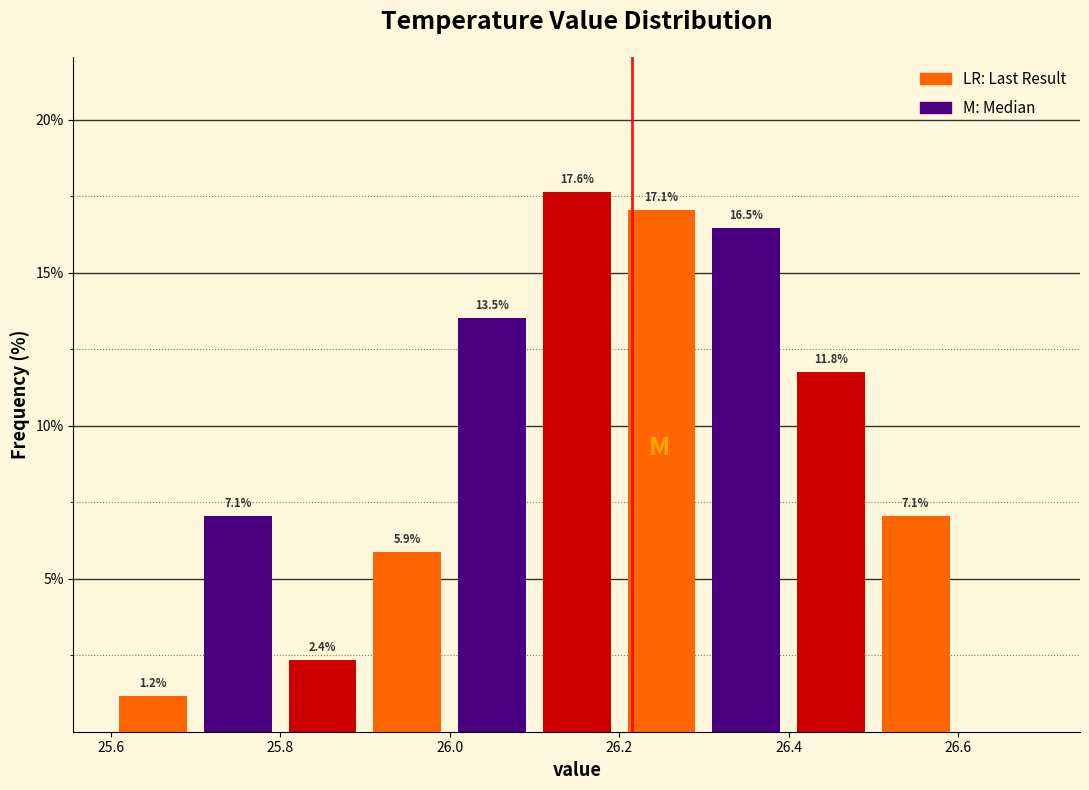

Over which range of the x-axis is the bar tallest?

26.1 to 26.2